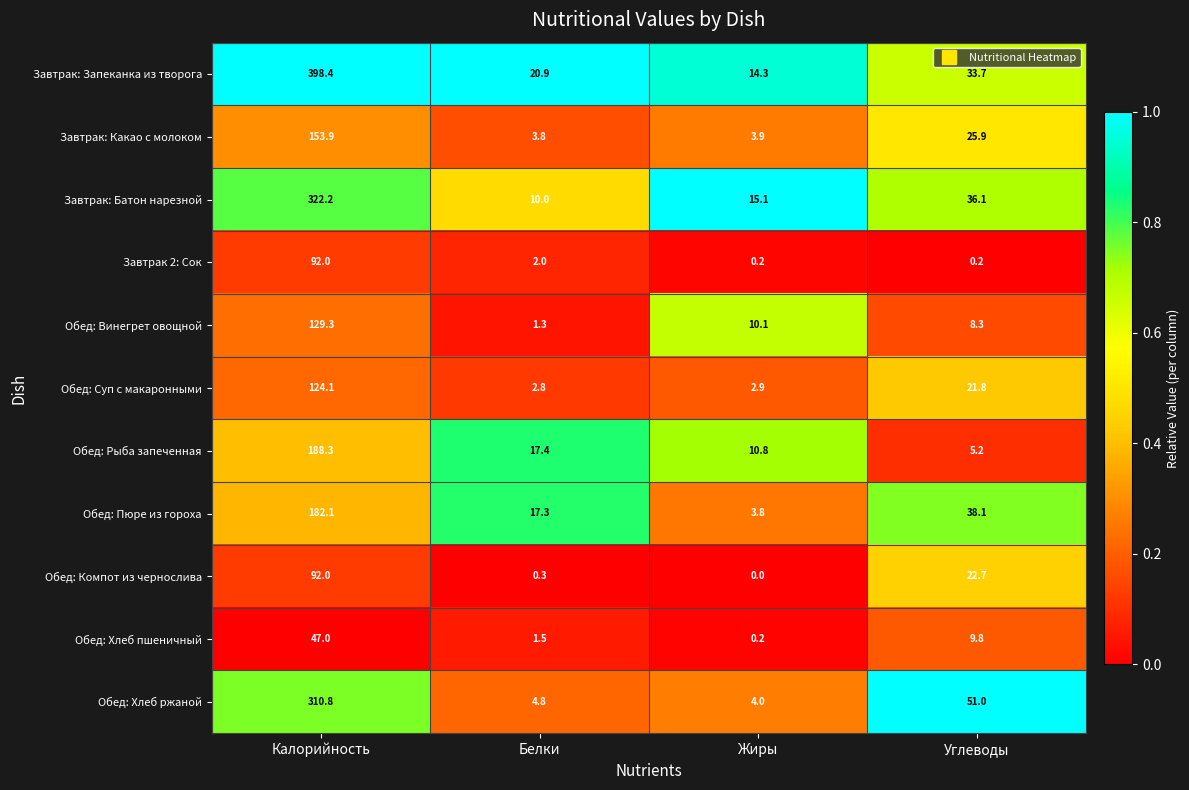

Which category has the lowest value across all series?

Жиры